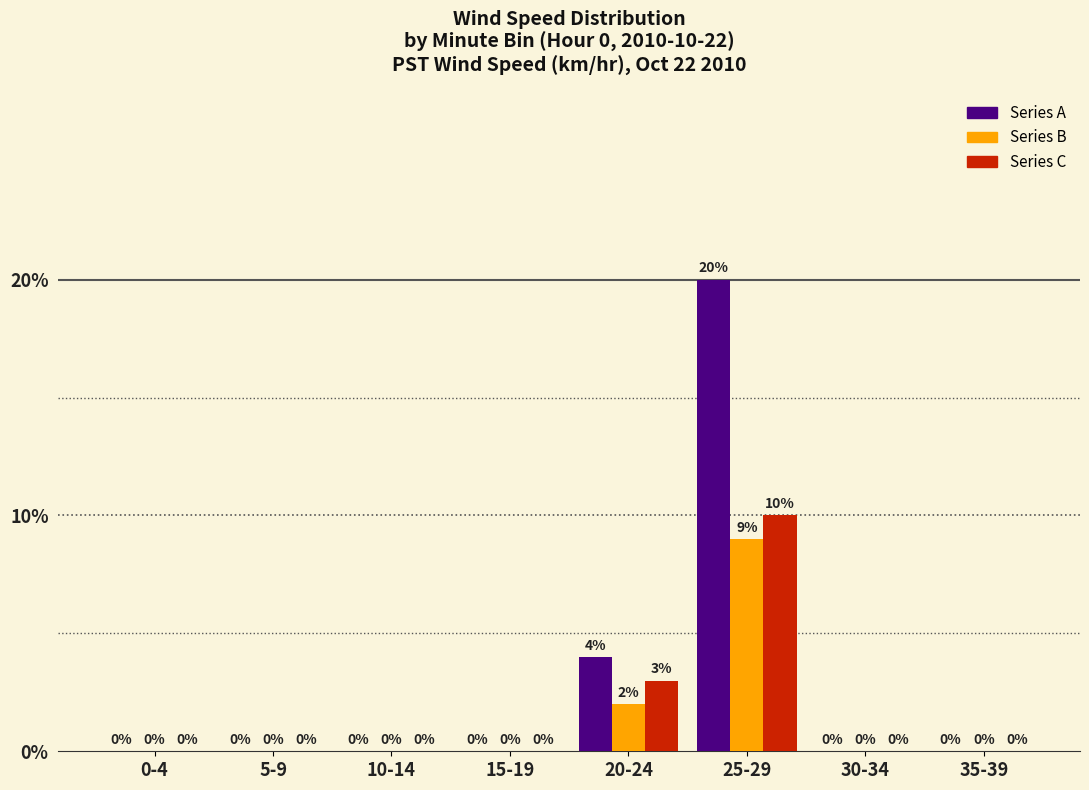

Reading left to right, what are all the values shown in this chart?

Series A: 0-4=0.0	5-9=0.0	10-14=0.0	15-19=0.0	20-24=0.0	25-29=0.2	30-34=0.0	35-39=0.0
Series B: 0-4=0.0	5-9=0.0	10-14=0.0	15-19=0.0	20-24=0.0	25-29=0.1	30-34=0.0	35-39=0.0
Series C: 0-4=0.0	5-9=0.0	10-14=0.0	15-19=0.0	20-24=0.0	25-29=0.1	30-34=0.0	35-39=0.0